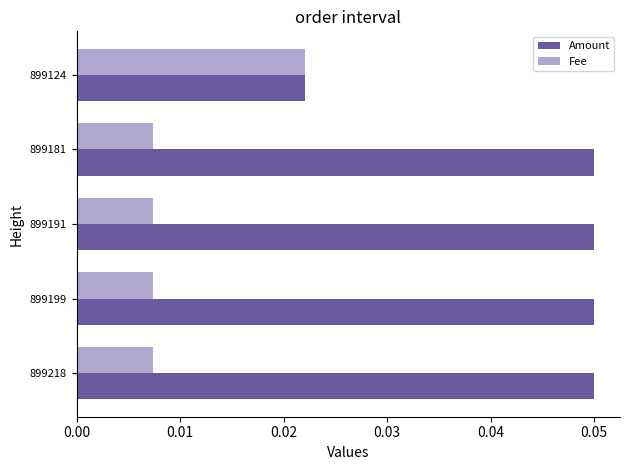

Which series changed the most between 899181 and 899124?

Amount